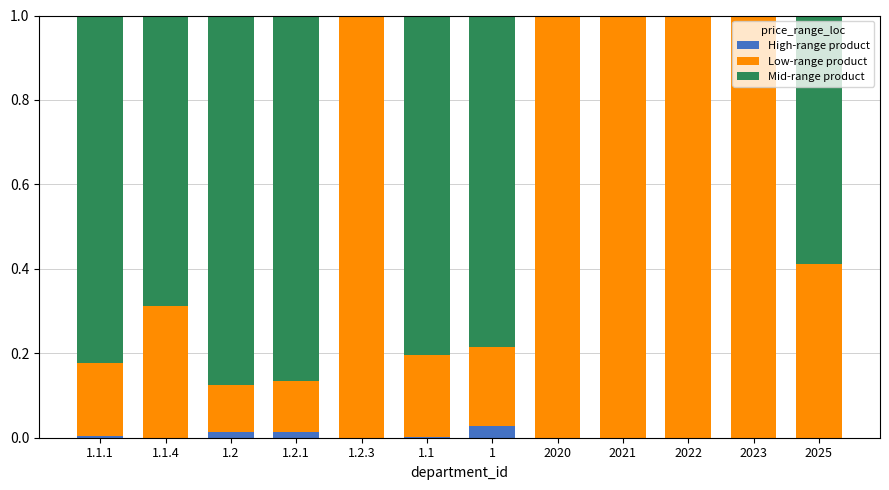

What is the total value across all series at 2022?

1.0